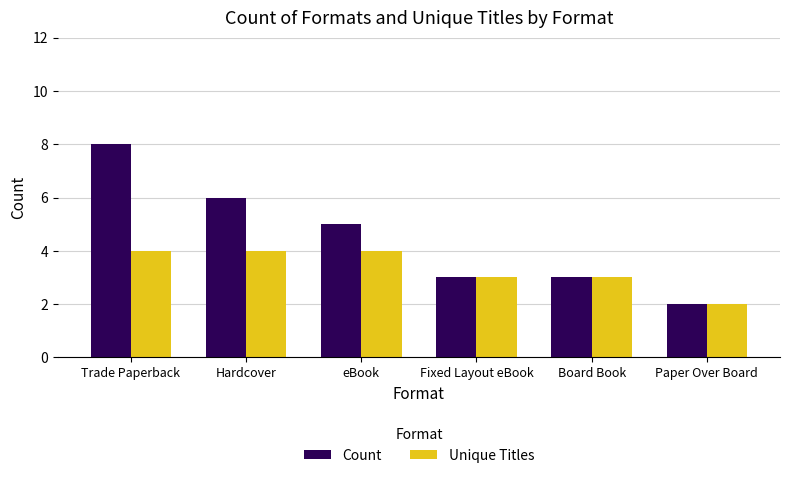

What is the difference between the Unique Titles values at Board Book and Trade Paperback?

1